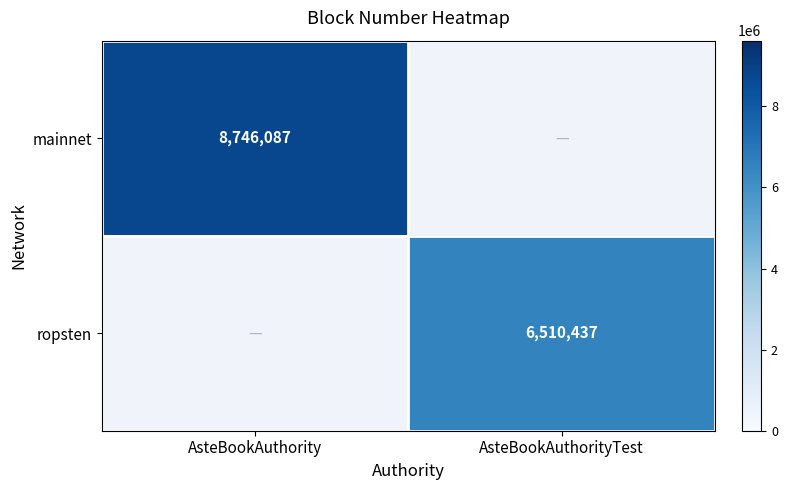

What is the maximum value for mainnet?

8746087.0